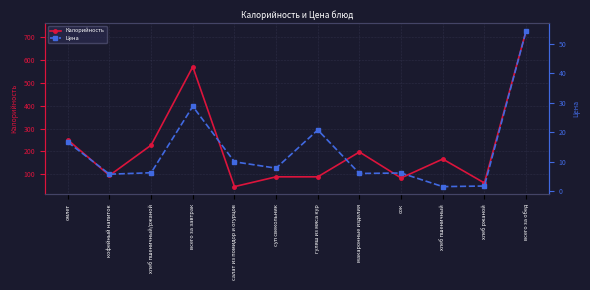

How many interior local valleys does the Калорийность series have?

4